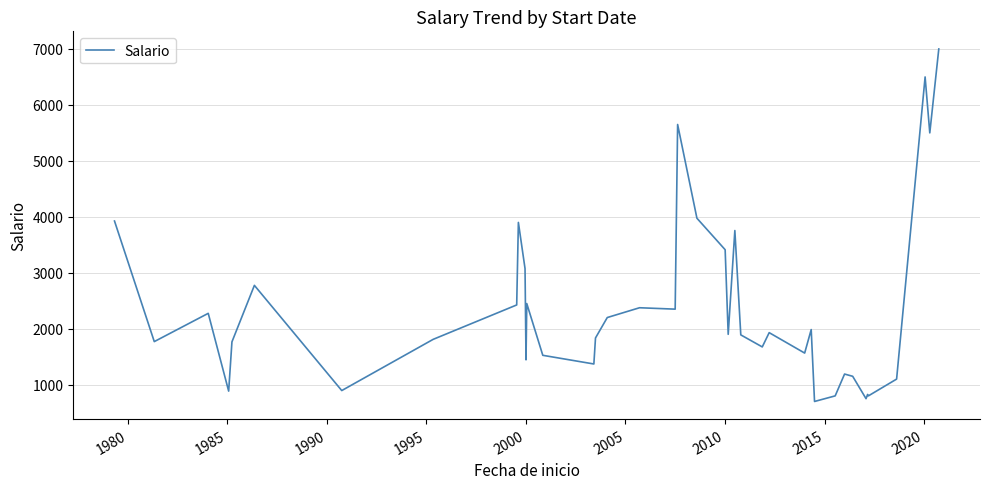

What is the greatest value displayed?

7000